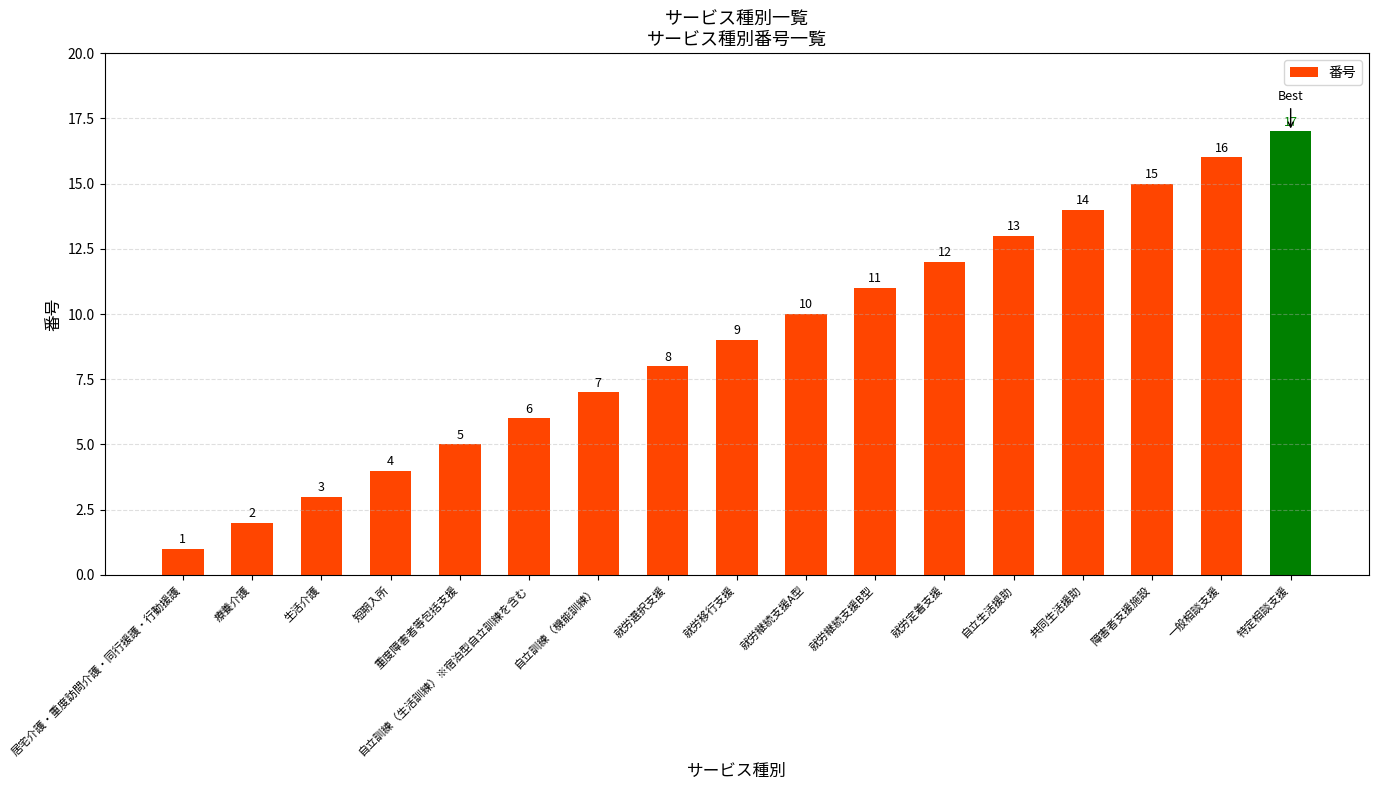

What is the difference between the maximum and second lowest values?

15